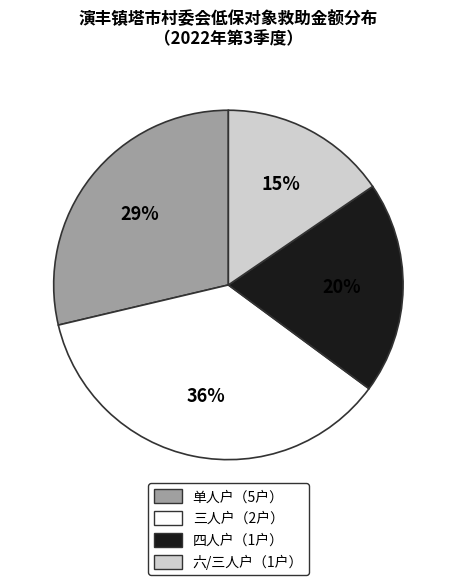

Count the number of slices in the pie.

4